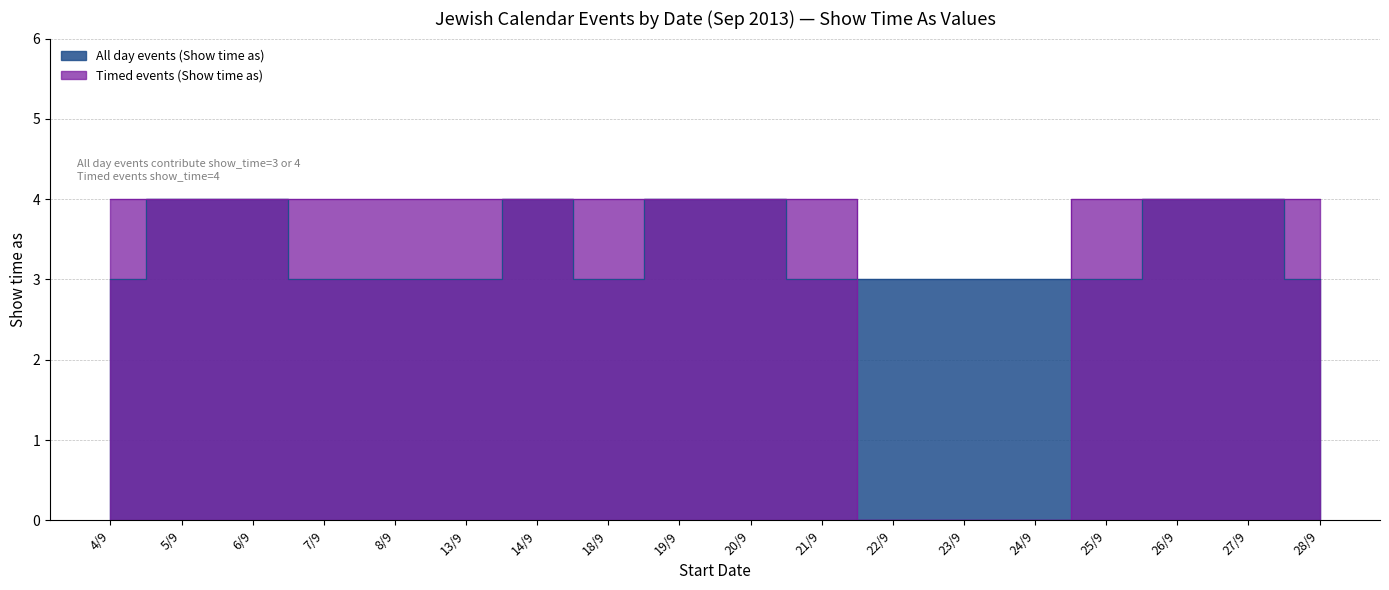

Which has a higher value, 18/9 or 27/9?

27/9